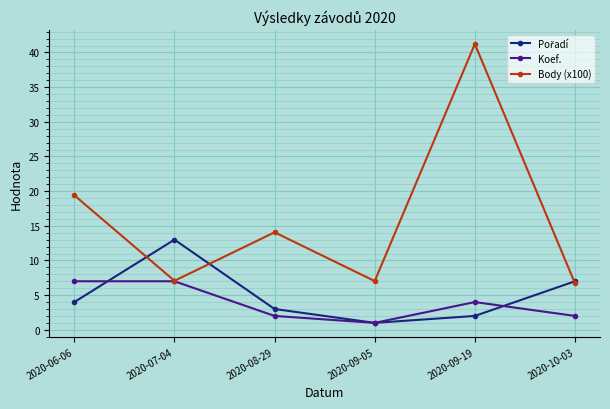

What is the difference between the highest and lowest values at 2020-09-05?

6.0